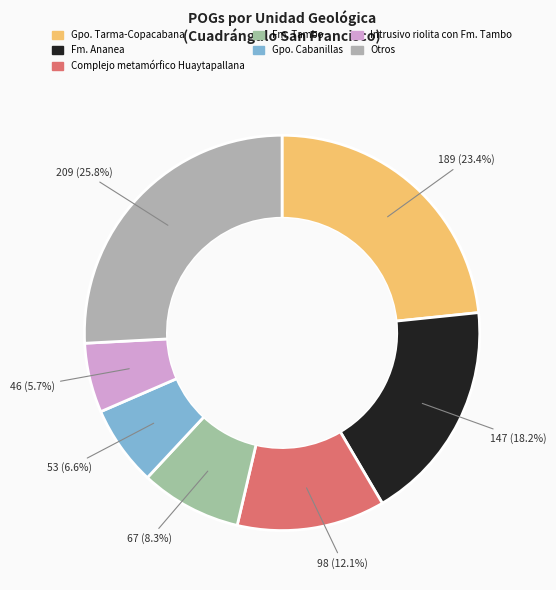

Is there any slice that represents more than half of the pie?

No